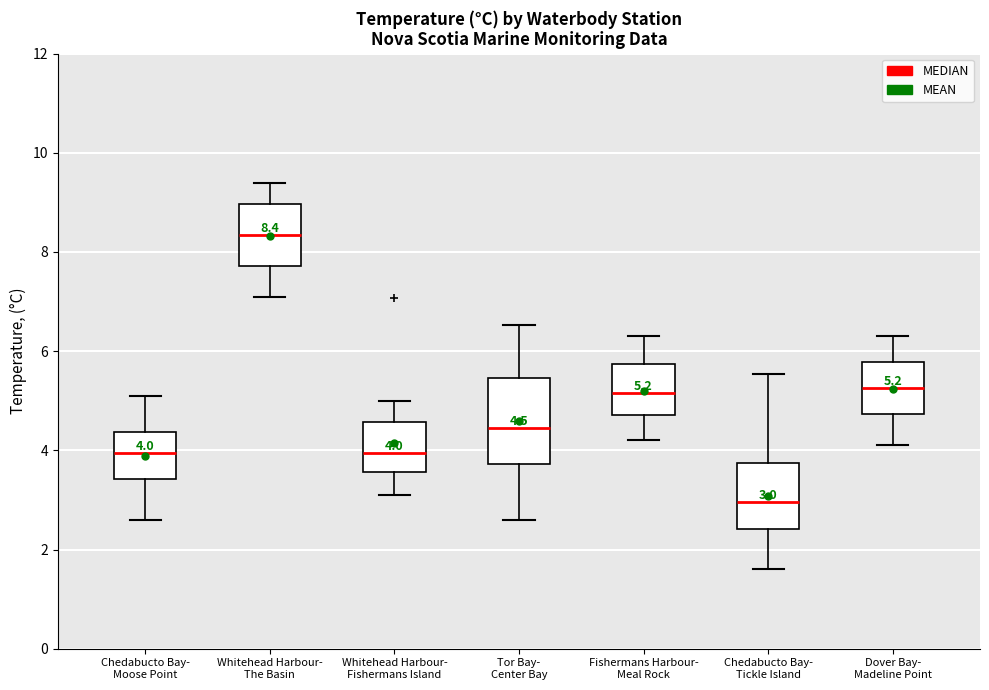

Which box is the tallest, from its lower edge to its upper edge?

Tor Bay- Center Bay